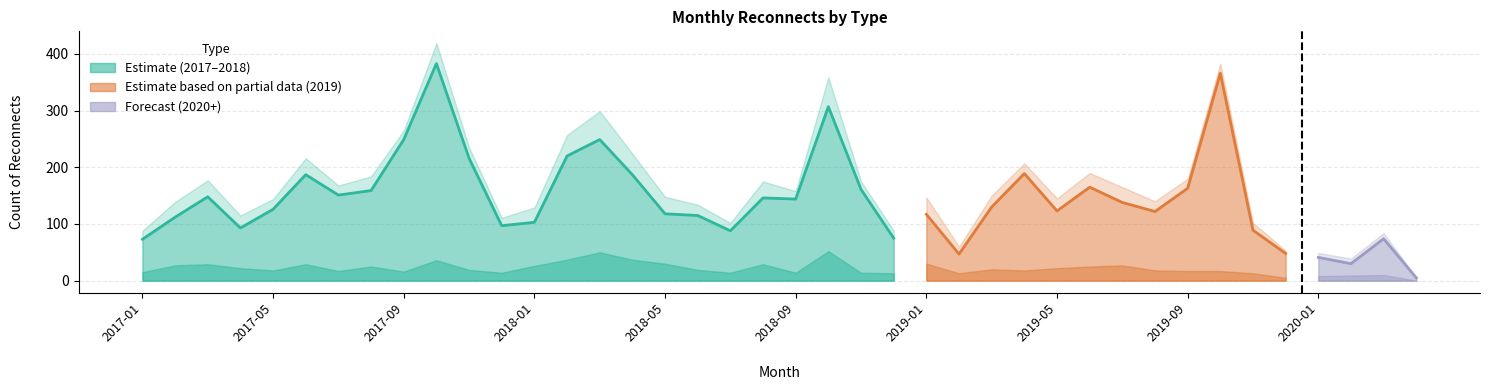

Reading left to right, extract all data points from this chart.

Total: 88	139	177	115	144	216	168	184	265	419	235	111	129	257	299	224	148	134	102	175	158	359	175	88	147	60	150	207	145	190	165	140	180	383	102	53	49	39	84	5
Count of Regular Hours Reconnects: 73	112	148	93	126	187	151	159	249	383	216	97	103	220	249	187	118	115	88	146	144	307	161	75	117	47	130	189	123	165	138	122	163	366	89	48	41	30	74	5
Count of After Hours Reconnects: 15	27	29	22	18	29	17	25	16	36	19	14	26	37	50	37	30	19	14	29	14	52	14	13	30	13	20	18	22	25	27	18	17	17	13	5	8	9	10	0